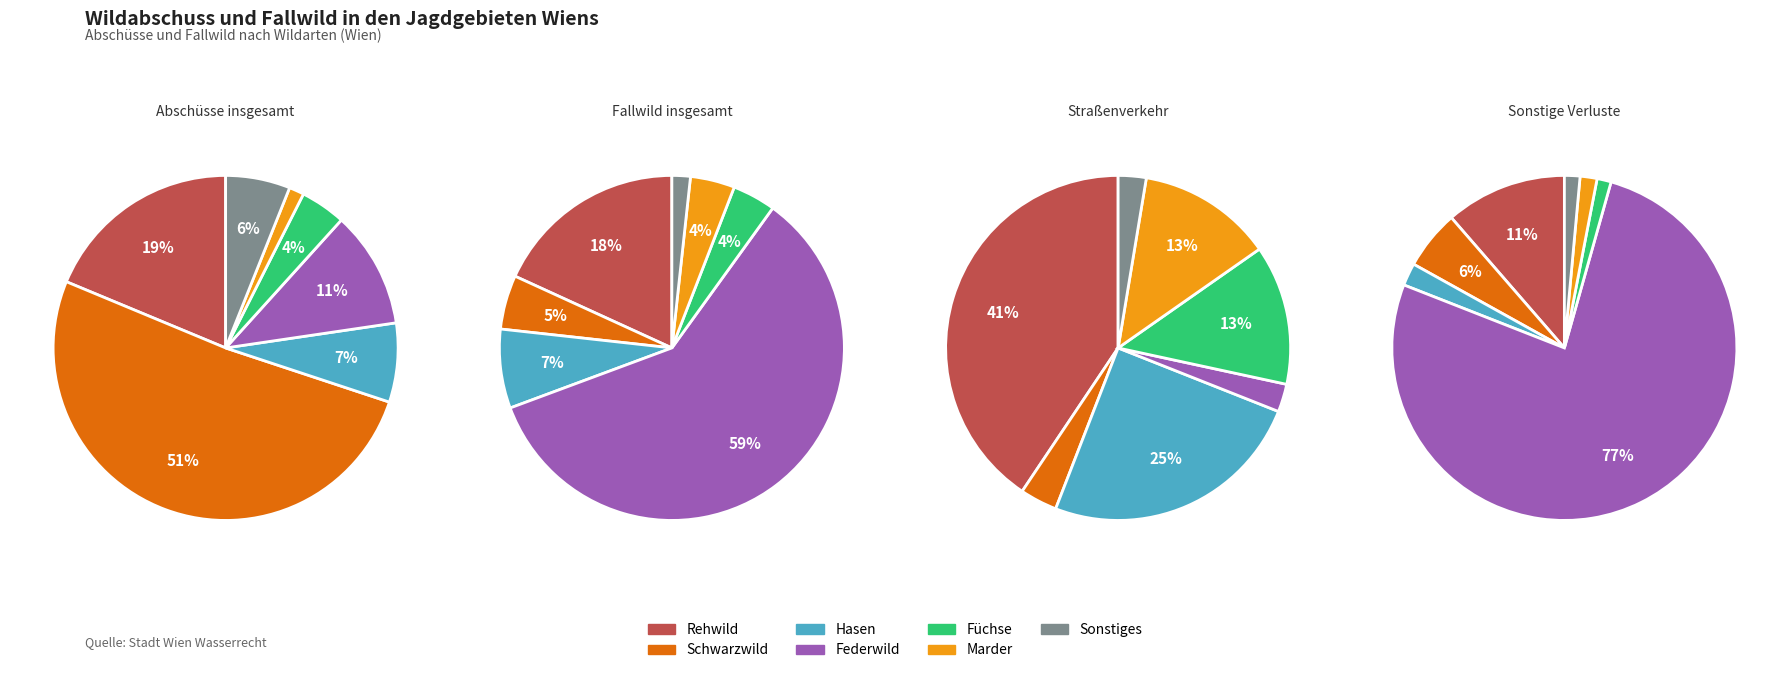

True or false: Muffelwild accounts for 1% of the total.

False